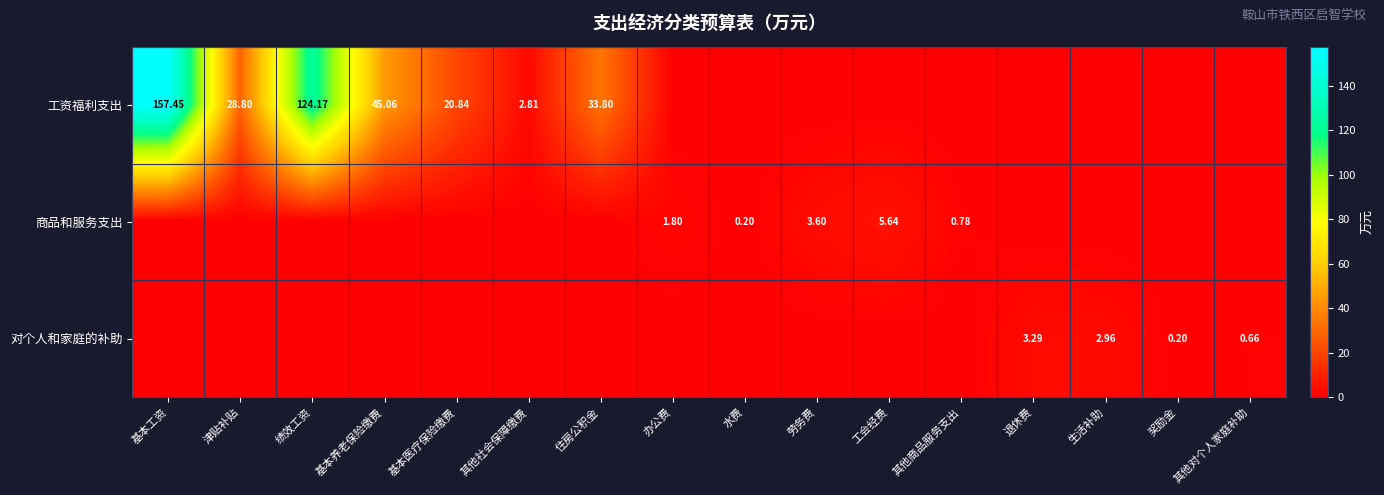

What is the total value across all series at 劳务费?

3.6